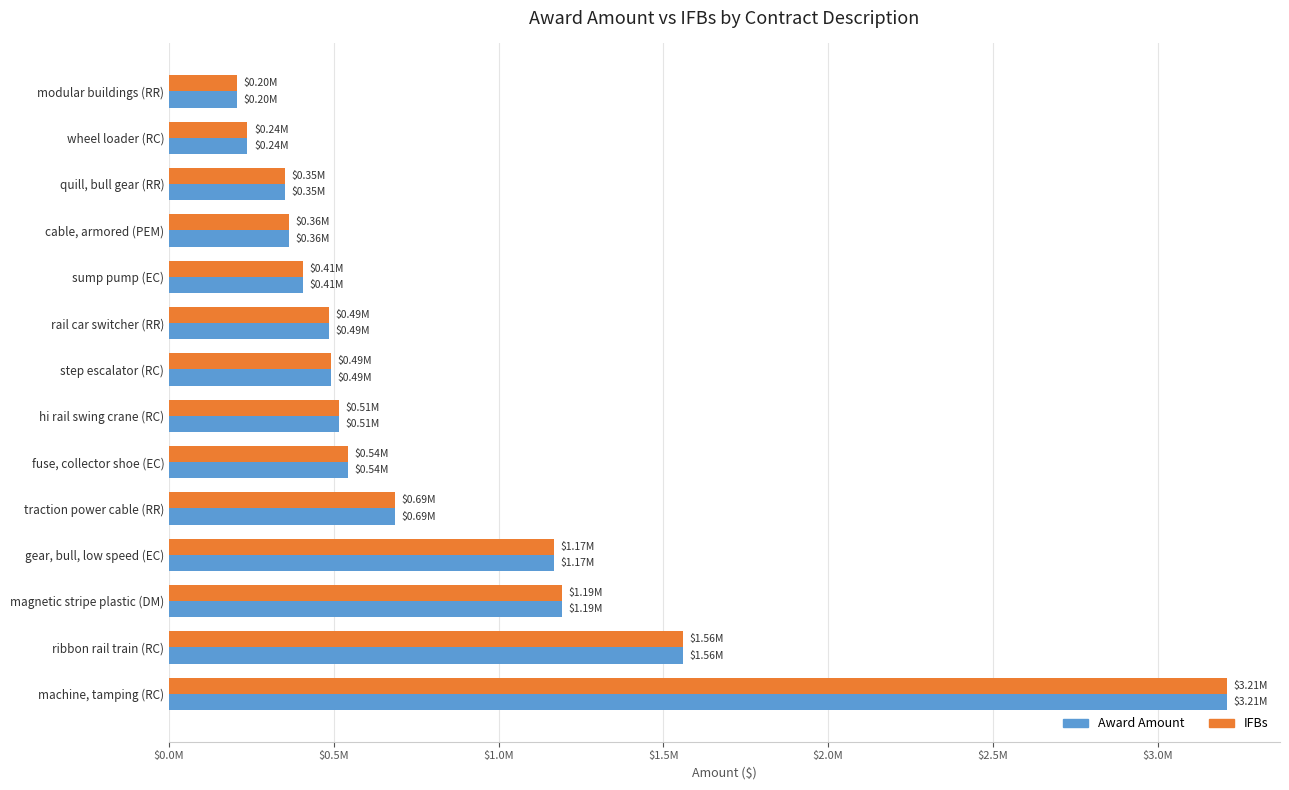

What is the maximum value shown in the chart?

3210618